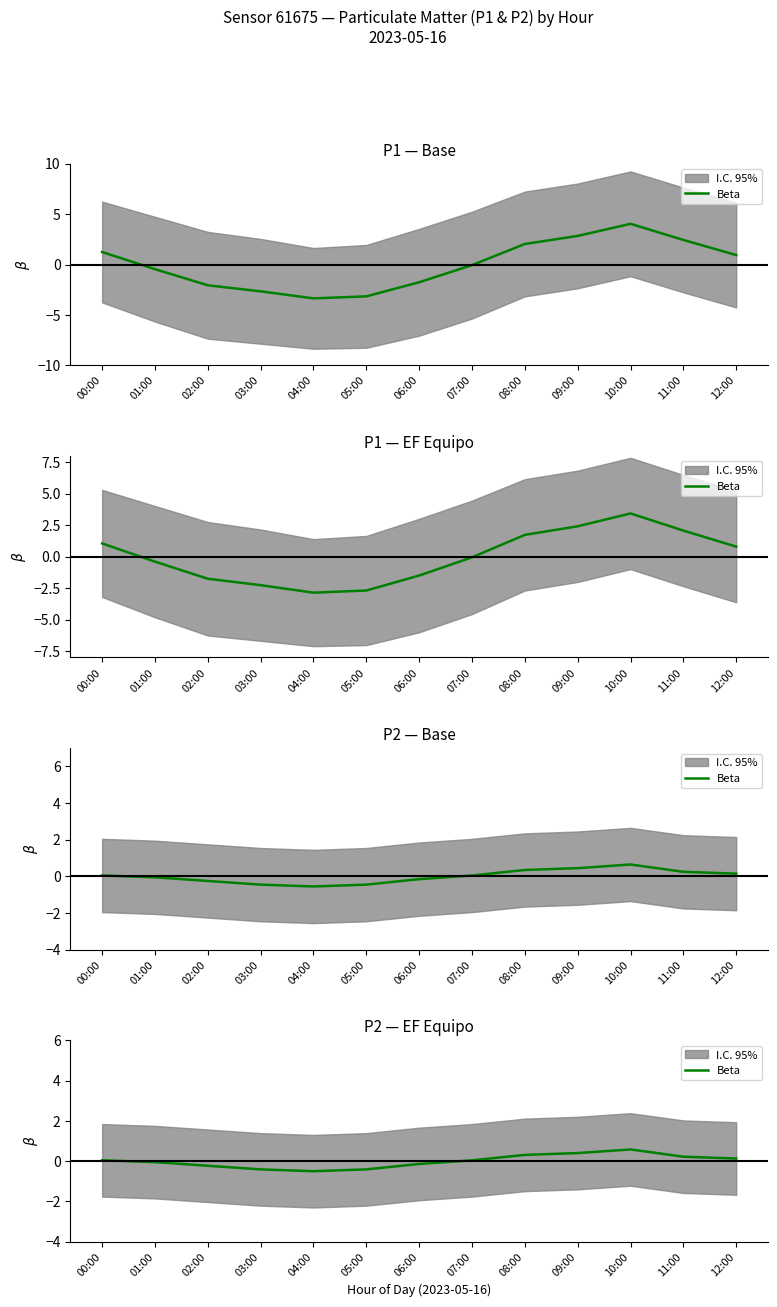

At which category does the data reach its first local valley?

04:00